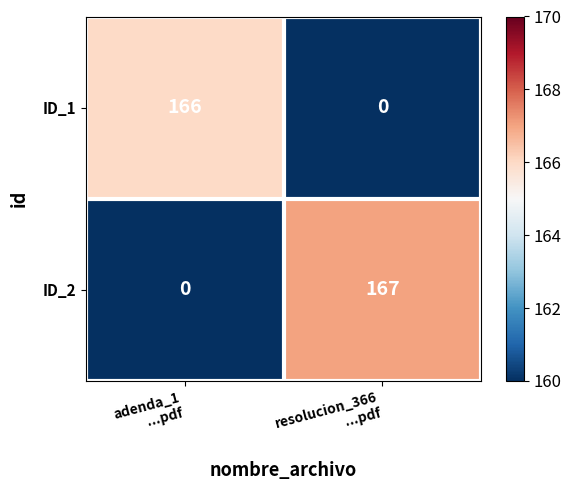

Rank the series at resolucion_366
...pdf from highest to lowest value.

ID_2, ID_1